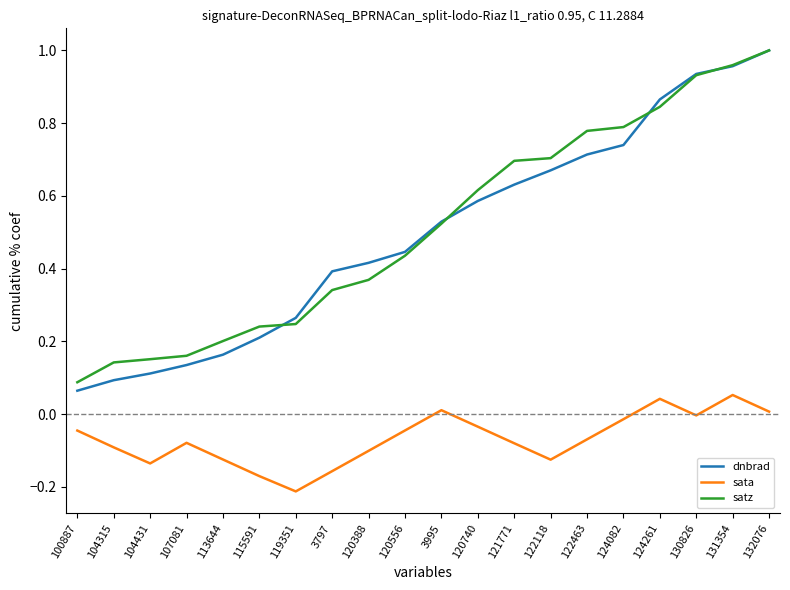

What position from the right is 104315?

19